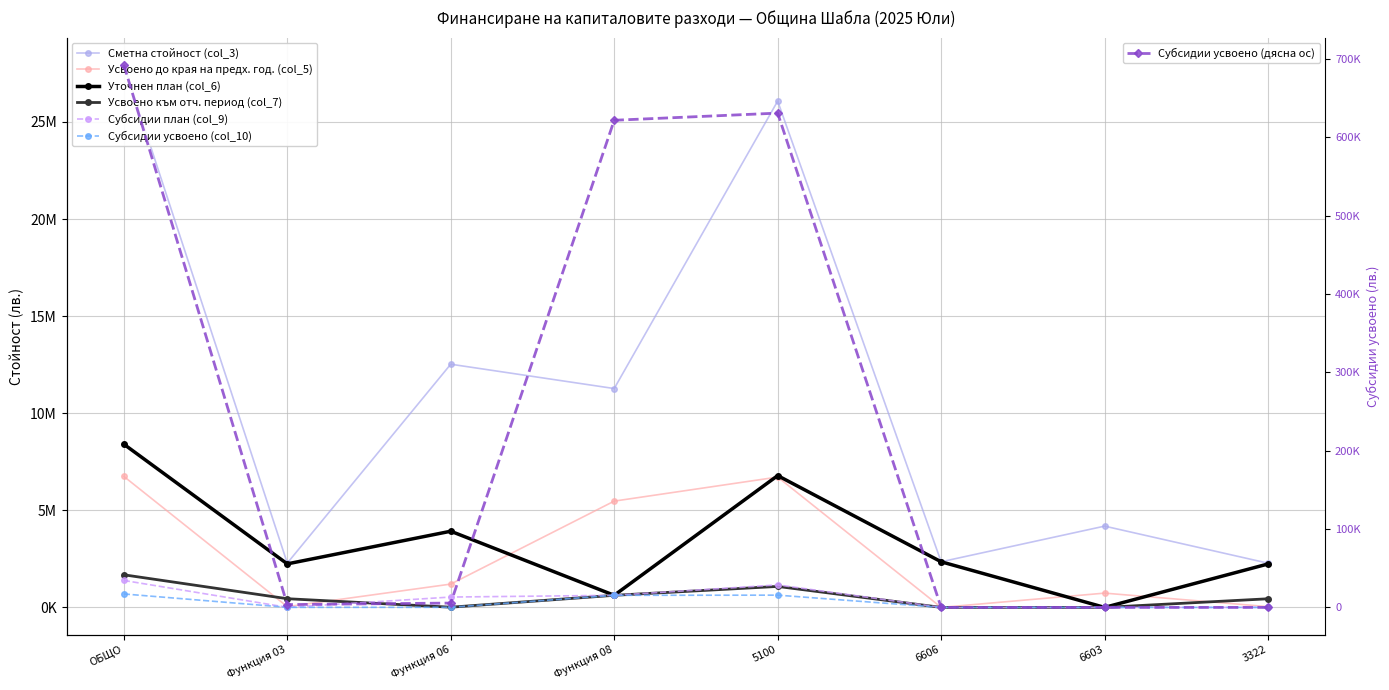

What is the sum of all Субсидии усвоено (col_10) values?

1954851